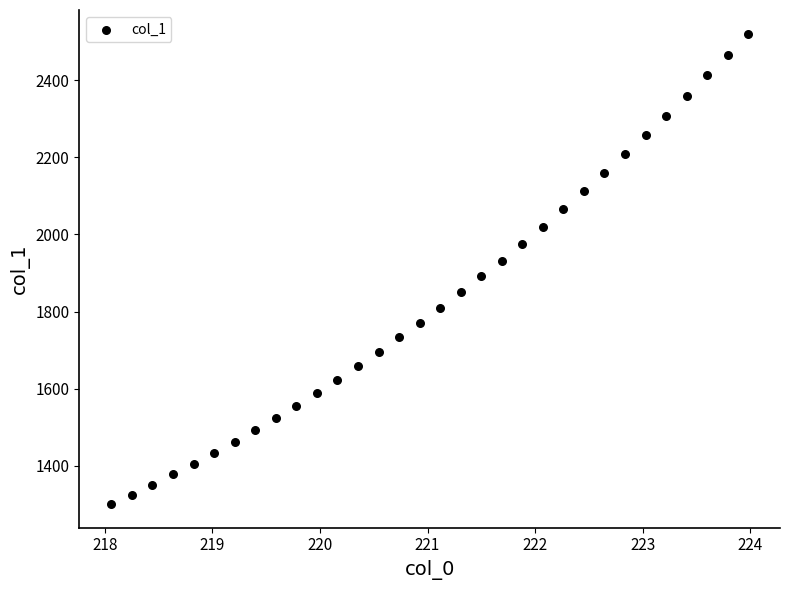

What is the range of Y values (max minus min)?

1221.0